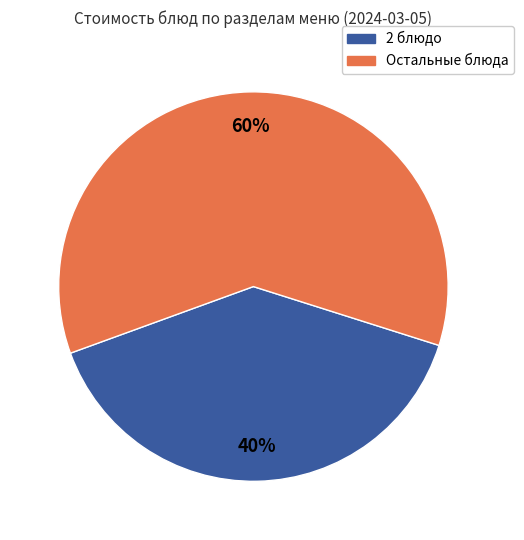

What percentage is the 2 блюдо slice, to the nearest percent?

40%